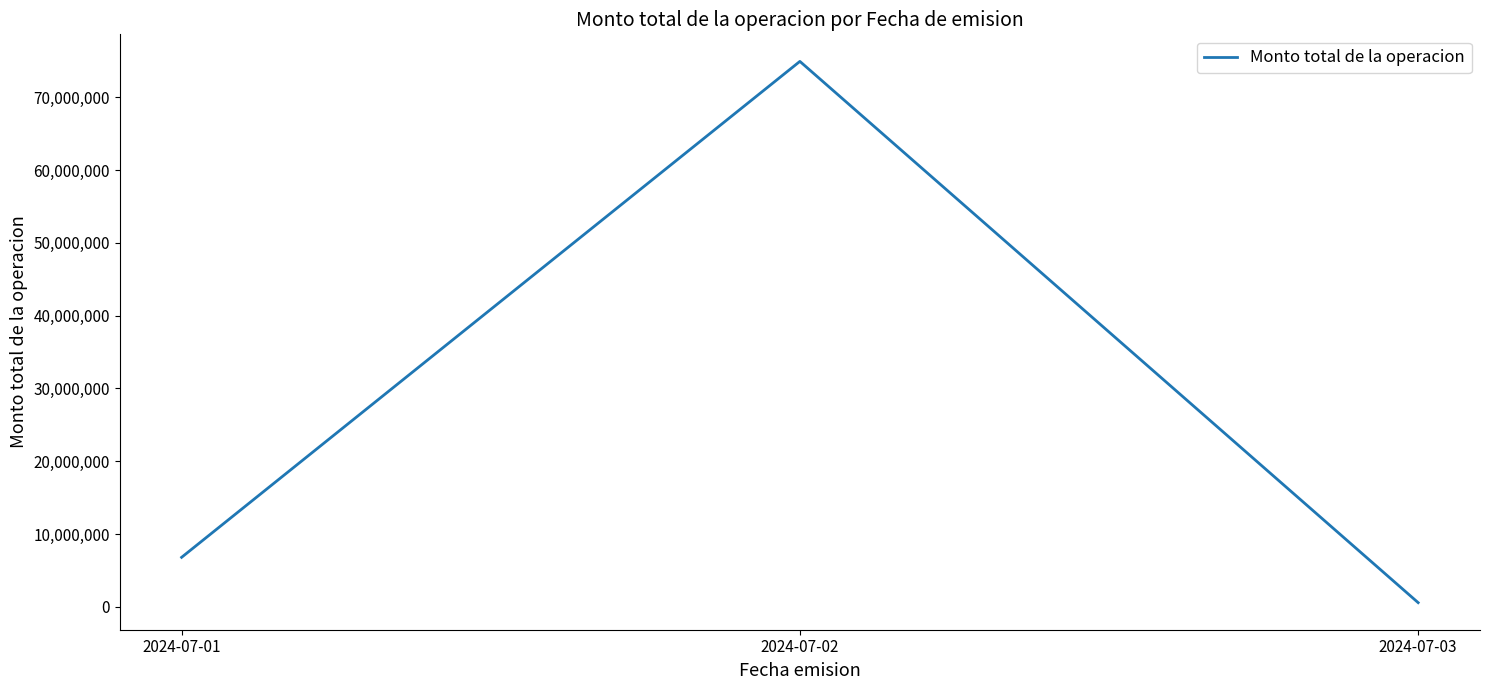

What is the difference between the maximum and second lowest values?

68117760.3